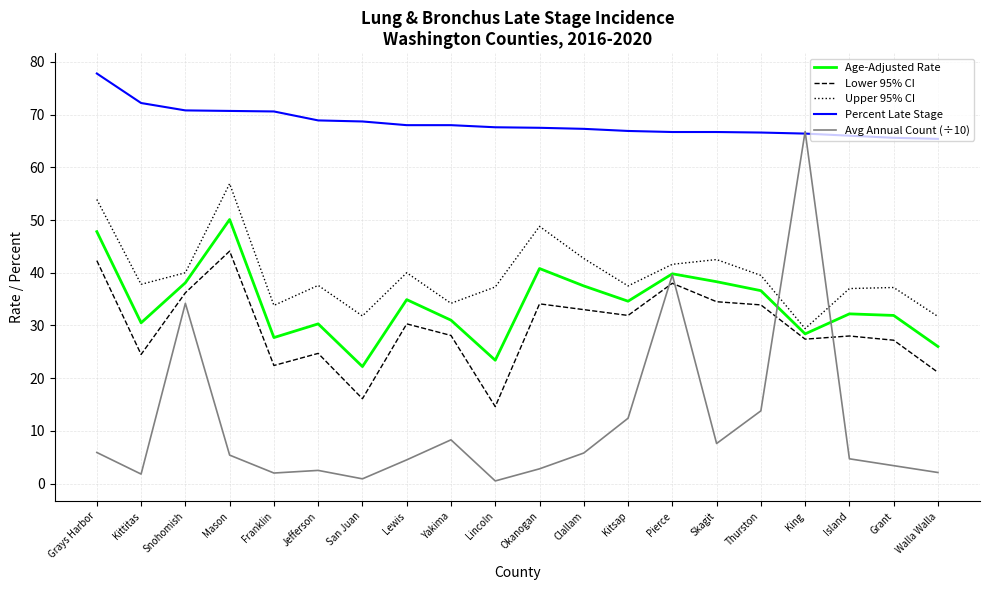

Where does the Age-Adjusted Rate series first go above 34?

Grays Harbor